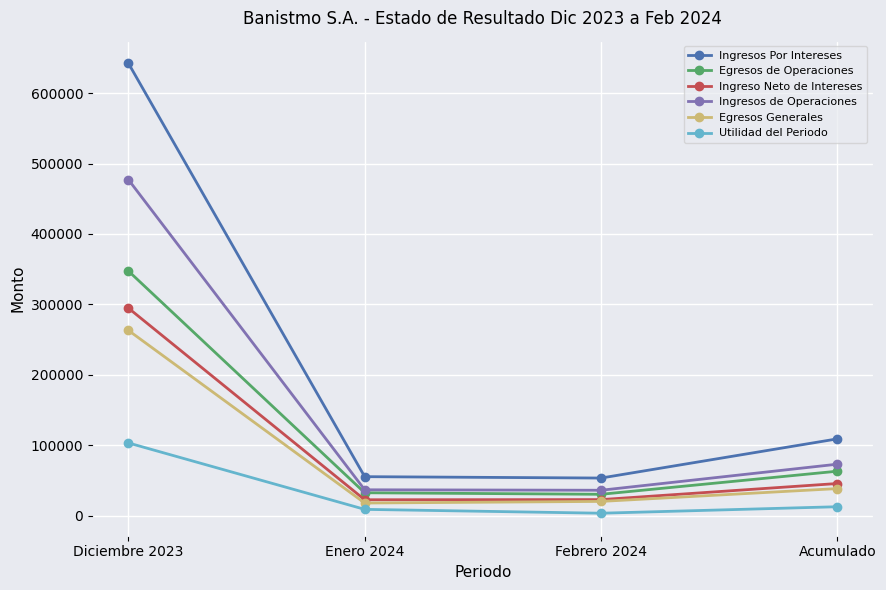

How many lines are shown in the chart?

6